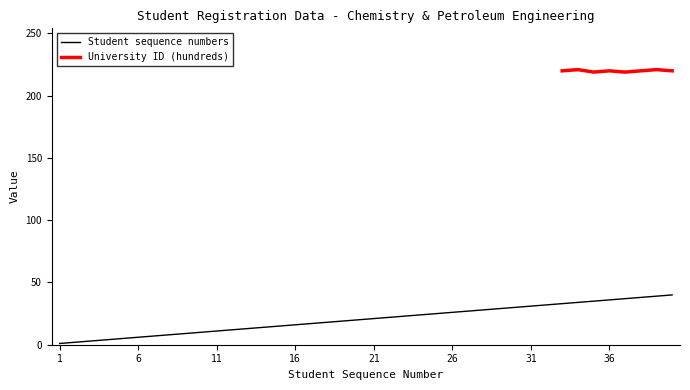

What is the highest value of the Student sequence numbers series?

40